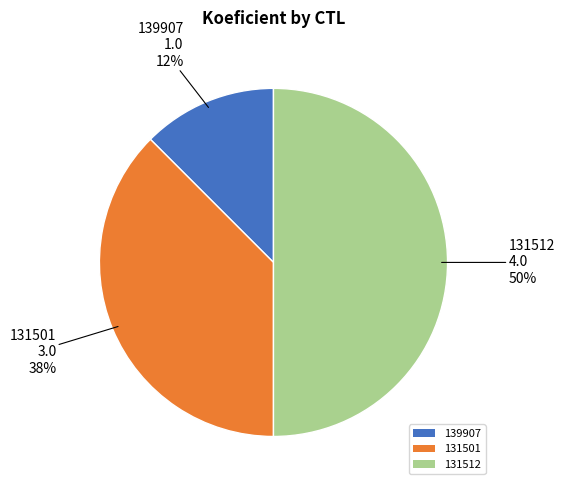

Is it true that 139907 is 26% of the pie?

False